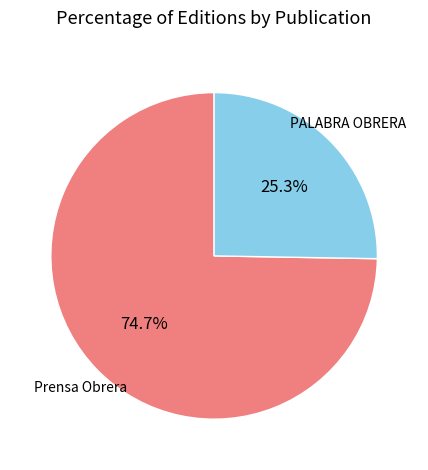

How many segments does this pie chart have?

2